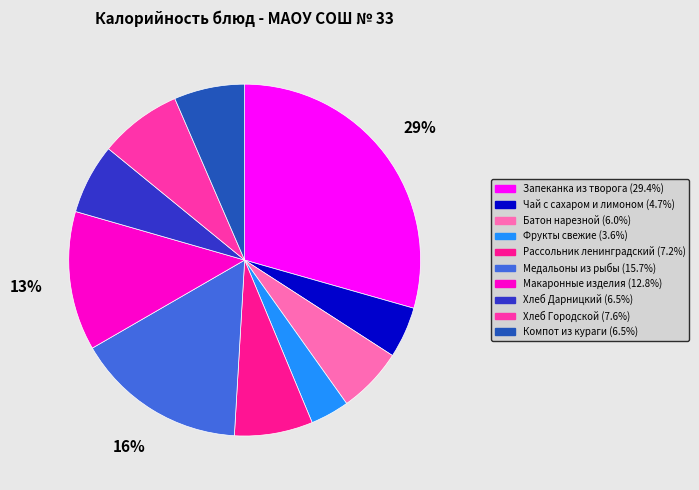

The Медальоны из рыбы slice represents 16% of the pie. True or false?

True